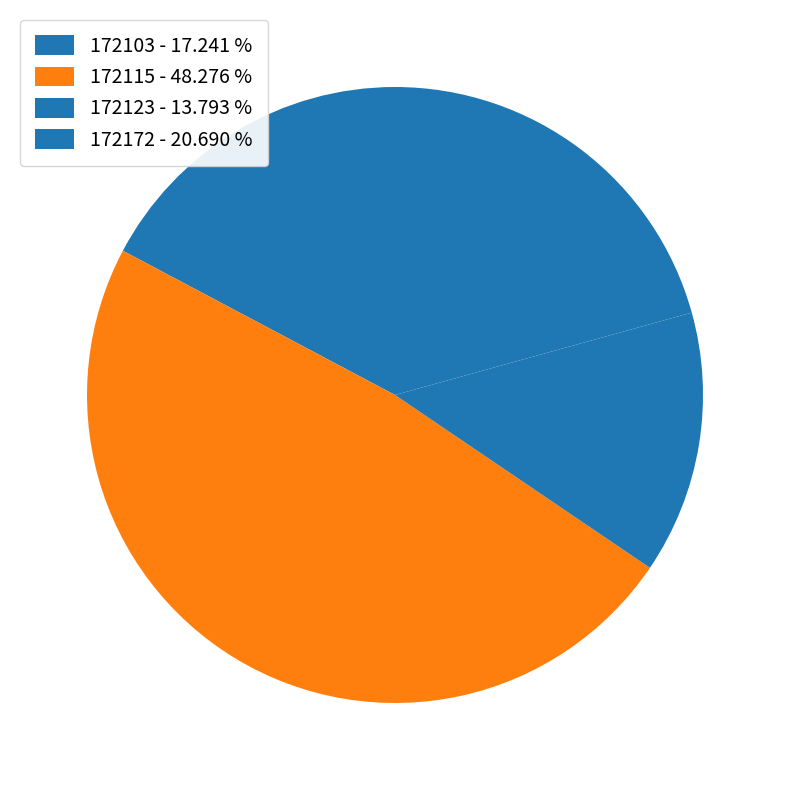

To the nearest percent, what percentage of the pie is 172123?

14%